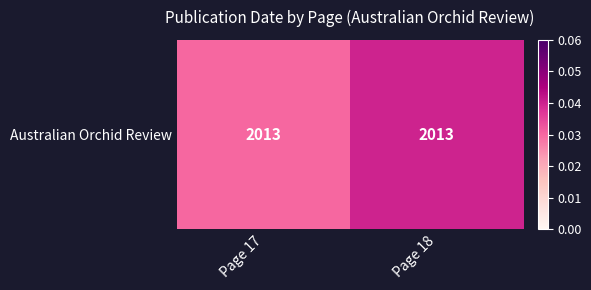

The chart shows a value of 0.0 at Page 18. True or false?

True